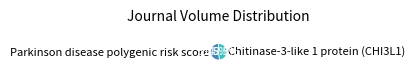

What percentage is NOT represented by Chitinase-3-like 1 protein (CHI3L1)?

51.5%